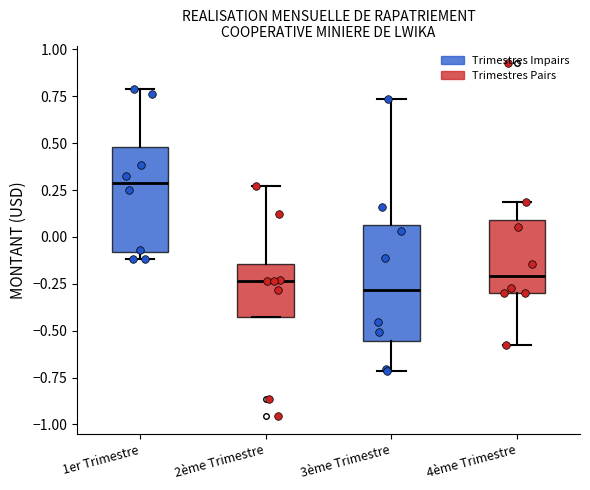

Where is the lower edge of the box for 1er Trimestre on the y-axis? The values are not printed on the chart, so give them approximately, as read against the axis.

-0.10